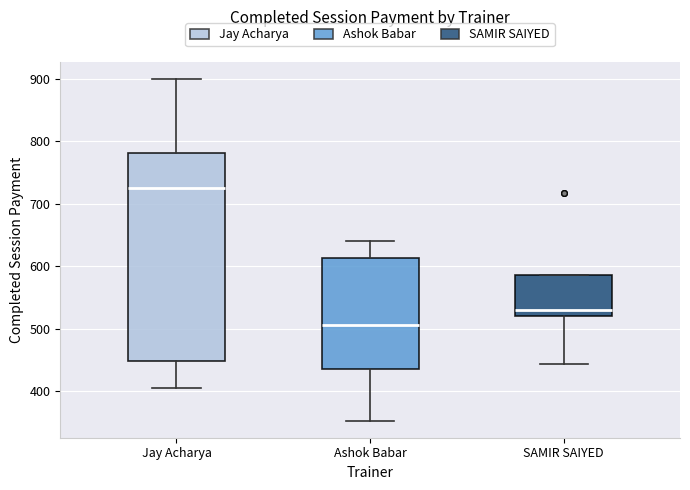

Where is the upper edge of the box for Ashok Babar on the y-axis? The values are not printed on the chart, so give them approximately, as read against the axis.

610